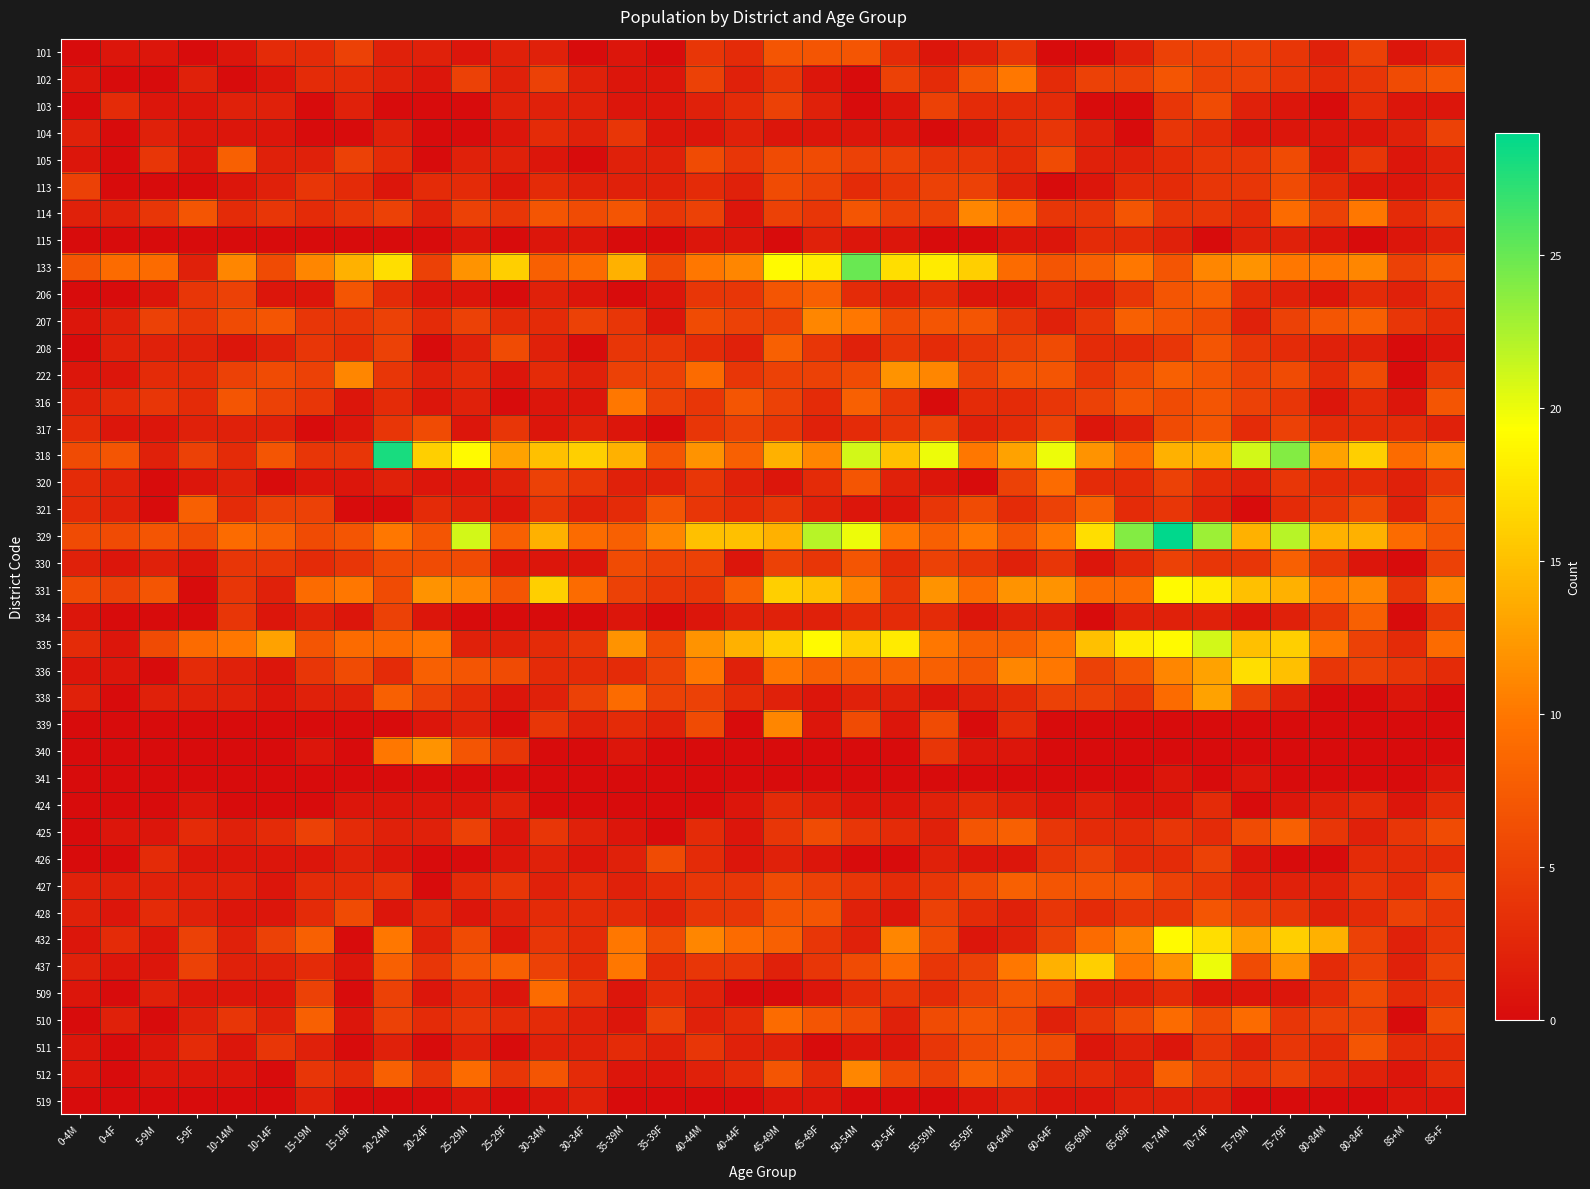

Reading left to right, list all the values displayed in this chart.

101: 0-4M=0	0-4F=1	5-9M=1	5-9F=0	10-14M=1	10-14F=3	15-19M=3	15-19F=5	20-24M=2	20-24F=2	25-29M=1	25-29F=2	30-34M=2	30-34F=0	35-39M=1	35-39F=0	40-44M=4	40-44F=3	45-49M=7	45-49F=7	50-54M=7	50-54F=3	55-59M=1	55-59F=2	60-64M=4	60-64F=0	65-69M=0	65-69F=2	70-74M=5	70-74F=5	75-79M=5	75-79F=4	80-84M=2	80-84F=5	85+M=1	85+F=2
102: 0-4M=1	0-4F=0	5-9M=0	5-9F=2	10-14M=0	10-14F=1	15-19M=3	15-19F=3	20-24M=2	20-24F=1	25-29M=5	25-29F=2	30-34M=5	30-34F=2	35-39M=1	35-39F=1	40-44M=5	40-44F=2	45-49M=4	45-49F=1	50-54M=0	50-54F=5	55-59M=3	55-59F=7	60-64M=10	60-64F=3	65-69M=5	65-69F=5	70-74M=7	70-74F=5	75-79M=5	75-79F=4	80-84M=3	80-84F=4	85+M=6	85+F=7
103: 0-4M=0	0-4F=3	5-9M=1	5-9F=1	10-14M=2	10-14F=2	15-19M=0	15-19F=2	20-24M=0	20-24F=0	25-29M=0	25-29F=2	30-34M=2	30-34F=2	35-39M=1	35-39F=1	40-44M=2	40-44F=3	45-49M=5	45-49F=2	50-54M=0	50-54F=1	55-59M=5	55-59F=3	60-64M=3	60-64F=3	65-69M=0	65-69F=0	70-74M=4	70-74F=6	75-79M=2	75-79F=1	80-84M=0	80-84F=3	85+M=1	85+F=1
104: 0-4M=2	0-4F=0	5-9M=2	5-9F=1	10-14M=1	10-14F=1	15-19M=0	15-19F=0	20-24M=2	20-24F=0	25-29M=0	25-29F=1	30-34M=3	30-34F=2	35-39M=4	35-39F=1	40-44M=1	40-44F=2	45-49M=1	45-49F=1	50-54M=1	50-54F=1	55-59M=0	55-59F=1	60-64M=3	60-64F=4	65-69M=2	65-69F=0	70-74M=4	70-74F=3	75-79M=1	75-79F=1	80-84M=1	80-84F=1	85+M=2	85+F=5
105: 0-4M=1	0-4F=0	5-9M=4	5-9F=1	10-14M=8	10-14F=2	15-19M=2	15-19F=5	20-24M=3	20-24F=0	25-29M=2	25-29F=2	30-34M=1	30-34F=0	35-39M=2	35-39F=2	40-44M=6	40-44F=4	45-49M=6	45-49F=6	50-54M=5	50-54F=5	55-59M=4	55-59F=4	60-64M=3	60-64F=6	65-69M=2	65-69F=2	70-74M=3	70-74F=4	75-79M=4	75-79F=6	80-84M=1	80-84F=4	85+M=1	85+F=2
113: 0-4M=5	0-4F=0	5-9M=0	5-9F=0	10-14M=1	10-14F=2	15-19M=4	15-19F=3	20-24M=1	20-24F=3	25-29M=3	25-29F=1	30-34M=3	30-34F=2	35-39M=2	35-39F=2	40-44M=3	40-44F=2	45-49M=6	45-49F=5	50-54M=3	50-54F=4	55-59M=5	55-59F=5	60-64M=2	60-64F=0	65-69M=1	65-69F=3	70-74M=3	70-74F=4	75-79M=4	75-79F=6	80-84M=3	80-84F=1	85+M=1	85+F=2
114: 0-4M=2	0-4F=2	5-9M=4	5-9F=7	10-14M=3	10-14F=4	15-19M=3	15-19F=4	20-24M=5	20-24F=2	25-29M=5	25-29F=4	30-34M=7	30-34F=6	35-39M=7	35-39F=4	40-44M=5	40-44F=1	45-49M=5	45-49F=4	50-54M=7	50-54F=5	55-59M=5	55-59F=11	60-64M=9	60-64F=4	65-69M=4	65-69F=7	70-74M=4	70-74F=4	75-79M=3	75-79F=9	80-84M=5	80-84F=10	85+M=3	85+F=5
115: 0-4M=0	0-4F=0	5-9M=0	5-9F=0	10-14M=0	10-14F=0	15-19M=0	15-19F=0	20-24M=0	20-24F=0	25-29M=1	25-29F=0	30-34M=1	30-34F=1	35-39M=0	35-39F=0	40-44M=1	40-44F=1	45-49M=0	45-49F=2	50-54M=1	50-54F=1	55-59M=0	55-59F=0	60-64M=1	60-64F=1	65-69M=3	65-69F=3	70-74M=2	70-74F=0	75-79M=2	75-79F=2	80-84M=1	80-84F=0	85+M=1	85+F=2
133: 0-4M=7	0-4F=9	5-9M=9	5-9F=2	10-14M=11	10-14F=6	15-19M=11	15-19F=14	20-24M=17	20-24F=5	25-29M=12	25-29F=16	30-34M=8	30-34F=9	35-39M=14	35-39F=6	40-44M=10	40-44F=11	45-49M=19	45-49F=18	50-54M=25	50-54F=17	55-59M=18	55-59F=16	60-64M=9	60-64F=7	65-69M=8	65-69F=10	70-74M=7	70-74F=11	75-79M=12	75-79F=10	80-84M=10	80-84F=11	85+M=5	85+F=7
206: 0-4M=0	0-4F=0	5-9M=1	5-9F=4	10-14M=5	10-14F=1	15-19M=1	15-19F=7	20-24M=3	20-24F=1	25-29M=1	25-29F=0	30-34M=2	30-34F=1	35-39M=0	35-39F=1	40-44M=4	40-44F=4	45-49M=7	45-49F=8	50-54M=3	50-54F=2	55-59M=3	55-59F=1	60-64M=1	60-64F=3	65-69M=2	65-69F=4	70-74M=7	70-74F=8	75-79M=3	75-79F=2	80-84M=1	80-84F=3	85+M=2	85+F=4
207: 0-4M=1	0-4F=2	5-9M=5	5-9F=4	10-14M=6	10-14F=7	15-19M=4	15-19F=4	20-24M=5	20-24F=3	25-29M=5	25-29F=3	30-34M=3	30-34F=5	35-39M=4	35-39F=1	40-44M=6	40-44F=5	45-49M=5	45-49F=11	50-54M=10	50-54F=6	55-59M=7	55-59F=7	60-64M=4	60-64F=2	65-69M=4	65-69F=8	70-74M=7	70-74F=6	75-79M=2	75-79F=5	80-84M=7	80-84F=8	85+M=4	85+F=3
208: 0-4M=0	0-4F=2	5-9M=2	5-9F=2	10-14M=1	10-14F=2	15-19M=4	15-19F=3	20-24M=5	20-24F=0	25-29M=2	25-29F=6	30-34M=2	30-34F=0	35-39M=4	35-39F=4	40-44M=3	40-44F=2	45-49M=8	45-49F=4	50-54M=2	50-54F=4	55-59M=3	55-59F=4	60-64M=5	60-64F=6	65-69M=3	65-69F=3	70-74M=4	70-74F=7	75-79M=4	75-79F=3	80-84M=2	80-84F=2	85+M=0	85+F=1
222: 0-4M=1	0-4F=1	5-9M=3	5-9F=3	10-14M=5	10-14F=6	15-19M=5	15-19F=11	20-24M=4	20-24F=2	25-29M=3	25-29F=1	30-34M=3	30-34F=2	35-39M=5	35-39F=5	40-44M=9	40-44F=4	45-49M=5	45-49F=5	50-54M=6	50-54F=12	55-59M=11	55-59F=5	60-64M=7	60-64F=7	65-69M=4	65-69F=6	70-74M=8	70-74F=7	75-79M=5	75-79F=6	80-84M=3	80-84F=6	85+M=0	85+F=4
316: 0-4M=2	0-4F=3	5-9M=4	5-9F=3	10-14M=7	10-14F=5	15-19M=4	15-19F=1	20-24M=3	20-24F=1	25-29M=2	25-29F=0	30-34M=1	30-34F=1	35-39M=10	35-39F=5	40-44M=4	40-44F=7	45-49M=5	45-49F=3	50-54M=8	50-54F=4	55-59M=0	55-59F=3	60-64M=3	60-64F=4	65-69M=5	65-69F=7	70-74M=6	70-74F=7	75-79M=5	75-79F=4	80-84M=1	80-84F=3	85+M=1	85+F=7
317: 0-4M=3	0-4F=1	5-9M=1	5-9F=2	10-14M=2	10-14F=2	15-19M=0	15-19F=1	20-24M=4	20-24F=6	25-29M=1	25-29F=4	30-34M=1	30-34F=2	35-39M=1	35-39F=0	40-44M=4	40-44F=5	45-49M=4	45-49F=2	50-54M=3	50-54F=4	55-59M=5	55-59F=2	60-64M=3	60-64F=5	65-69M=1	65-69F=2	70-74M=6	70-74F=7	75-79M=3	75-79F=5	80-84M=3	80-84F=3	85+M=3	85+F=2
318: 0-4M=6	0-4F=7	5-9M=2	5-9F=5	10-14M=3	10-14F=7	15-19M=4	15-19F=4	20-24M=28	20-24F=16	25-29M=19	25-29F=13	30-34M=15	30-34F=16	35-39M=14	35-39F=7	40-44M=12	40-44F=8	45-49M=14	45-49F=11	50-54M=21	50-54F=15	55-59M=20	55-59F=10	60-64M=13	60-64F=20	65-69M=12	65-69F=9	70-74M=14	70-74F=14	75-79M=21	75-79F=24	80-84M=13	80-84F=16	85+M=9	85+F=11
320: 0-4M=3	0-4F=2	5-9M=0	5-9F=1	10-14M=2	10-14F=0	15-19M=1	15-19F=1	20-24M=2	20-24F=1	25-29M=1	25-29F=2	30-34M=5	30-34F=4	35-39M=2	35-39F=2	40-44M=4	40-44F=2	45-49M=1	45-49F=3	50-54M=7	50-54F=2	55-59M=1	55-59F=0	60-64M=5	60-64F=9	65-69M=3	65-69F=3	70-74M=5	70-74F=3	75-79M=2	75-79F=4	80-84M=3	80-84F=3	85+M=2	85+F=4
321: 0-4M=3	0-4F=2	5-9M=0	5-9F=8	10-14M=3	10-14F=5	15-19M=5	15-19F=0	20-24M=0	20-24F=3	25-29M=2	25-29F=1	30-34M=4	30-34F=2	35-39M=3	35-39F=7	40-44M=4	40-44F=3	45-49M=4	45-49F=2	50-54M=1	50-54F=1	55-59M=4	55-59F=6	60-64M=3	60-64F=5	65-69M=8	65-69F=3	70-74M=4	70-74F=2	75-79M=0	75-79F=3	80-84M=4	80-84F=6	85+M=2	85+F=7
329: 0-4M=6	0-4F=6	5-9M=7	5-9F=6	10-14M=9	10-14F=8	15-19M=6	15-19F=7	20-24M=10	20-24F=7	25-29M=21	25-29F=8	30-34M=14	30-34F=9	35-39M=8	35-39F=11	40-44M=15	40-44F=15	45-49M=14	45-49F=22	50-54M=20	50-54F=10	55-59M=8	55-59F=10	60-64M=7	60-64F=10	65-69M=17	65-69F=24	70-74M=29	70-74F=23	75-79M=14	75-79F=22	80-84M=14	80-84F=14	85+M=9	85+F=7
330: 0-4M=2	0-4F=1	5-9M=2	5-9F=1	10-14M=4	10-14F=4	15-19M=3	15-19F=4	20-24M=6	20-24F=6	25-29M=6	25-29F=1	30-34M=1	30-34F=1	35-39M=6	35-39F=5	40-44M=5	40-44F=1	45-49M=5	45-49F=4	50-54M=7	50-54F=3	55-59M=5	55-59F=4	60-64M=2	60-64F=4	65-69M=1	65-69F=3	70-74M=5	70-74F=4	75-79M=4	75-79F=8	80-84M=4	80-84F=1	85+M=0	85+F=5
331: 0-4M=6	0-4F=5	5-9M=7	5-9F=0	10-14M=4	10-14F=2	15-19M=9	15-19F=10	20-24M=6	20-24F=12	25-29M=11	25-29F=7	30-34M=16	30-34F=9	35-39M=5	35-39F=4	40-44M=4	40-44F=8	45-49M=16	45-49F=15	50-54M=11	50-54F=4	55-59M=12	55-59F=9	60-64M=12	60-64F=12	65-69M=9	65-69F=9	70-74M=19	70-74F=18	75-79M=15	75-79F=14	80-84M=10	80-84F=11	85+M=4	85+F=11
334: 0-4M=1	0-4F=0	5-9M=0	5-9F=0	10-14M=4	10-14F=1	15-19M=2	15-19F=1	20-24M=5	20-24F=1	25-29M=0	25-29F=0	30-34M=0	30-34F=0	35-39M=1	35-39F=0	40-44M=1	40-44F=2	45-49M=2	45-49F=2	50-54M=3	50-54F=3	55-59M=3	55-59F=1	60-64M=2	60-64F=2	65-69M=0	65-69F=2	70-74M=2	70-74F=2	75-79M=1	75-79F=2	80-84M=4	80-84F=8	85+M=0	85+F=4
335: 0-4M=3	0-4F=1	5-9M=6	5-9F=9	10-14M=10	10-14F=13	15-19M=7	15-19F=9	20-24M=9	20-24F=10	25-29M=2	25-29F=2	30-34M=3	30-34F=4	35-39M=12	35-39F=6	40-44M=12	40-44F=14	45-49M=16	45-49F=19	50-54M=16	50-54F=18	55-59M=10	55-59F=8	60-64M=8	60-64F=10	65-69M=15	65-69F=18	70-74M=19	70-74F=21	75-79M=15	75-79F=16	80-84M=10	80-84F=5	85+M=3	85+F=9
336: 0-4M=1	0-4F=1	5-9M=0	5-9F=3	10-14M=2	10-14F=1	15-19M=4	15-19F=6	20-24M=3	20-24F=8	25-29M=7	25-29F=6	30-34M=3	30-34F=3	35-39M=3	35-39F=5	40-44M=10	40-44F=2	45-49M=10	45-49F=8	50-54M=8	50-54F=8	55-59M=8	55-59F=7	60-64M=11	60-64F=10	65-69M=5	65-69F=7	70-74M=11	70-74F=13	75-79M=17	75-79F=15	80-84M=4	80-84F=5	85+M=4	85+F=3
338: 0-4M=2	0-4F=0	5-9M=2	5-9F=2	10-14M=2	10-14F=1	15-19M=2	15-19F=2	20-24M=8	20-24F=5	25-29M=3	25-29F=1	30-34M=2	30-34F=5	35-39M=9	35-39F=5	40-44M=5	40-44F=3	45-49M=2	45-49F=1	50-54M=2	50-54F=2	55-59M=1	55-59F=2	60-64M=3	60-64F=5	65-69M=5	65-69F=4	70-74M=9	70-74F=13	75-79M=5	75-79F=2	80-84M=0	80-84F=0	85+M=1	85+F=0
339: 0-4M=0	0-4F=0	5-9M=0	5-9F=0	10-14M=0	10-14F=0	15-19M=0	15-19F=0	20-24M=0	20-24F=1	25-29M=2	25-29F=0	30-34M=4	30-34F=2	35-39M=3	35-39F=2	40-44M=6	40-44F=0	45-49M=11	45-49F=1	50-54M=6	50-54F=1	55-59M=6	55-59F=0	60-64M=3	60-64F=0	65-69M=0	65-69F=0	70-74M=0	70-74F=0	75-79M=0	75-79F=0	80-84M=0	80-84F=0	85+M=0	85+F=0
340: 0-4M=0	0-4F=0	5-9M=0	5-9F=0	10-14M=0	10-14F=0	15-19M=1	15-19F=0	20-24M=10	20-24F=12	25-29M=7	25-29F=4	30-34M=0	30-34F=0	35-39M=1	35-39F=0	40-44M=0	40-44F=0	45-49M=0	45-49F=0	50-54M=0	50-54F=0	55-59M=4	55-59F=1	60-64M=1	60-64F=0	65-69M=0	65-69F=0	70-74M=0	70-74F=0	75-79M=0	75-79F=0	80-84M=0	80-84F=0	85+M=0	85+F=0
341: 0-4M=0	0-4F=0	5-9M=0	5-9F=0	10-14M=0	10-14F=0	15-19M=0	15-19F=0	20-24M=0	20-24F=0	25-29M=0	25-29F=0	30-34M=0	30-34F=0	35-39M=0	35-39F=0	40-44M=0	40-44F=0	45-49M=0	45-49F=0	50-54M=0	50-54F=0	55-59M=0	55-59F=0	60-64M=0	60-64F=0	65-69M=0	65-69F=0	70-74M=1	70-74F=0	75-79M=1	75-79F=0	80-84M=0	80-84F=0	85+M=0	85+F=1
424: 0-4M=0	0-4F=0	5-9M=0	5-9F=1	10-14M=0	10-14F=0	15-19M=0	15-19F=1	20-24M=1	20-24F=1	25-29M=1	25-29F=2	30-34M=0	30-34F=0	35-39M=0	35-39F=0	40-44M=0	40-44F=1	45-49M=3	45-49F=2	50-54M=1	50-54F=1	55-59M=2	55-59F=3	60-64M=2	60-64F=1	65-69M=2	65-69F=1	70-74M=1	70-74F=3	75-79M=0	75-79F=1	80-84M=2	80-84F=3	85+M=1	85+F=3
425: 0-4M=0	0-4F=1	5-9M=1	5-9F=3	10-14M=2	10-14F=3	15-19M=5	15-19F=3	20-24M=2	20-24F=2	25-29M=5	25-29F=1	30-34M=4	30-34F=2	35-39M=1	35-39F=0	40-44M=3	40-44F=1	45-49M=4	45-49F=6	50-54M=4	50-54F=3	55-59M=2	55-59F=7	60-64M=8	60-64F=4	65-69M=3	65-69F=3	70-74M=4	70-74F=3	75-79M=6	75-79F=8	80-84M=4	80-84F=2	85+M=4	85+F=6
426: 0-4M=0	0-4F=0	5-9M=3	5-9F=1	10-14M=1	10-14F=1	15-19M=1	15-19F=2	20-24M=1	20-24F=0	25-29M=0	25-29F=1	30-34M=2	30-34F=1	35-39M=2	35-39F=6	40-44M=3	40-44F=1	45-49M=2	45-49F=1	50-54M=0	50-54F=0	55-59M=2	55-59F=1	60-64M=1	60-64F=4	65-69M=5	65-69F=3	70-74M=3	70-74F=5	75-79M=1	75-79F=0	80-84M=0	80-84F=3	85+M=3	85+F=3
427: 0-4M=2	0-4F=2	5-9M=2	5-9F=2	10-14M=2	10-14F=1	15-19M=3	15-19F=3	20-24M=4	20-24F=0	25-29M=3	25-29F=4	30-34M=2	30-34F=3	35-39M=2	35-39F=3	40-44M=4	40-44F=4	45-49M=6	45-49F=5	50-54M=4	50-54F=3	55-59M=4	55-59F=6	60-64M=8	60-64F=7	65-69M=7	65-69F=7	70-74M=5	70-74F=4	75-79M=2	75-79F=2	80-84M=2	80-84F=4	85+M=3	85+F=6
428: 0-4M=2	0-4F=1	5-9M=3	5-9F=2	10-14M=1	10-14F=1	15-19M=3	15-19F=6	20-24M=1	20-24F=3	25-29M=1	25-29F=2	30-34M=3	30-34F=3	35-39M=3	35-39F=2	40-44M=4	40-44F=4	45-49M=7	45-49F=7	50-54M=2	50-54F=1	55-59M=5	55-59F=3	60-64M=2	60-64F=4	65-69M=3	65-69F=4	70-74M=4	70-74F=7	75-79M=5	75-79F=4	80-84M=2	80-84F=3	85+M=5	85+F=4
432: 0-4M=1	0-4F=3	5-9M=1	5-9F=5	10-14M=2	10-14F=5	15-19M=8	15-19F=0	20-24M=10	20-24F=2	25-29M=6	25-29F=1	30-34M=4	30-34F=3	35-39M=10	35-39F=6	40-44M=11	40-44F=9	45-49M=8	45-49F=4	50-54M=2	50-54F=11	55-59M=6	55-59F=1	60-64M=2	60-64F=5	65-69M=9	65-69F=11	70-74M=19	70-74F=17	75-79M=13	75-79F=16	80-84M=14	80-84F=5	85+M=2	85+F=4
437: 0-4M=2	0-4F=1	5-9M=1	5-9F=5	10-14M=2	10-14F=2	15-19M=3	15-19F=1	20-24M=8	20-24F=4	25-29M=7	25-29F=8	30-34M=5	30-34F=3	35-39M=10	35-39F=3	40-44M=4	40-44F=4	45-49M=2	45-49F=4	50-54M=6	50-54F=9	55-59M=4	55-59F=5	60-64M=10	60-64F=14	65-69M=16	65-69F=10	70-74M=12	70-74F=20	75-79M=6	75-79F=12	80-84M=3	80-84F=5	85+M=2	85+F=5
509: 0-4M=1	0-4F=0	5-9M=2	5-9F=1	10-14M=1	10-14F=1	15-19M=5	15-19F=0	20-24M=5	20-24F=1	25-29M=3	25-29F=1	30-34M=9	30-34F=4	35-39M=1	35-39F=3	40-44M=2	40-44F=0	45-49M=0	45-49F=1	50-54M=3	50-54F=4	55-59M=3	55-59F=5	60-64M=7	60-64F=6	65-69M=2	65-69F=2	70-74M=3	70-74F=1	75-79M=1	75-79F=1	80-84M=3	80-84F=6	85+M=3	85+F=4
510: 0-4M=0	0-4F=2	5-9M=0	5-9F=2	10-14M=4	10-14F=2	15-19M=8	15-19F=1	20-24M=5	20-24F=3	25-29M=4	25-29F=3	30-34M=3	30-34F=2	35-39M=1	35-39F=5	40-44M=2	40-44F=3	45-49M=9	45-49F=7	50-54M=6	50-54F=2	55-59M=6	55-59F=7	60-64M=6	60-64F=2	65-69M=4	65-69F=6	70-74M=9	70-74F=6	75-79M=9	75-79F=4	80-84M=5	80-84F=5	85+M=0	85+F=6
511: 0-4M=1	0-4F=0	5-9M=1	5-9F=3	10-14M=1	10-14F=4	15-19M=2	15-19F=0	20-24M=2	20-24F=0	25-29M=2	25-29F=0	30-34M=2	30-34F=2	35-39M=3	35-39F=2	40-44M=4	40-44F=2	45-49M=2	45-49F=0	50-54M=1	50-54F=1	55-59M=4	55-59F=6	60-64M=7	60-64F=6	65-69M=1	65-69F=2	70-74M=1	70-74F=4	75-79M=2	75-79F=4	80-84M=3	80-84F=7	85+M=3	85+F=3
512: 0-4M=1	0-4F=0	5-9M=1	5-9F=1	10-14M=1	10-14F=0	15-19M=4	15-19F=3	20-24M=8	20-24F=4	25-29M=9	25-29F=4	30-34M=7	30-34F=3	35-39M=1	35-39F=1	40-44M=2	40-44F=3	45-49M=7	45-49F=3	50-54M=11	50-54F=6	55-59M=5	55-59F=8	60-64M=7	60-64F=3	65-69M=3	65-69F=2	70-74M=8	70-74F=5	75-79M=4	75-79F=5	80-84M=3	80-84F=2	85+M=1	85+F=3
519: 0-4M=0	0-4F=0	5-9M=0	5-9F=0	10-14M=0	10-14F=0	15-19M=2	15-19F=0	20-24M=0	20-24F=0	25-29M=1	25-29F=0	30-34M=1	30-34F=2	35-39M=0	35-39F=0	40-44M=0	40-44F=0	45-49M=1	45-49F=1	50-54M=0	50-54F=0	55-59M=0	55-59F=1	60-64M=2	60-64F=1	65-69M=1	65-69F=2	70-74M=2	70-74F=2	75-79M=0	75-79F=0	80-84M=0	80-84F=0	85+M=1	85+F=1